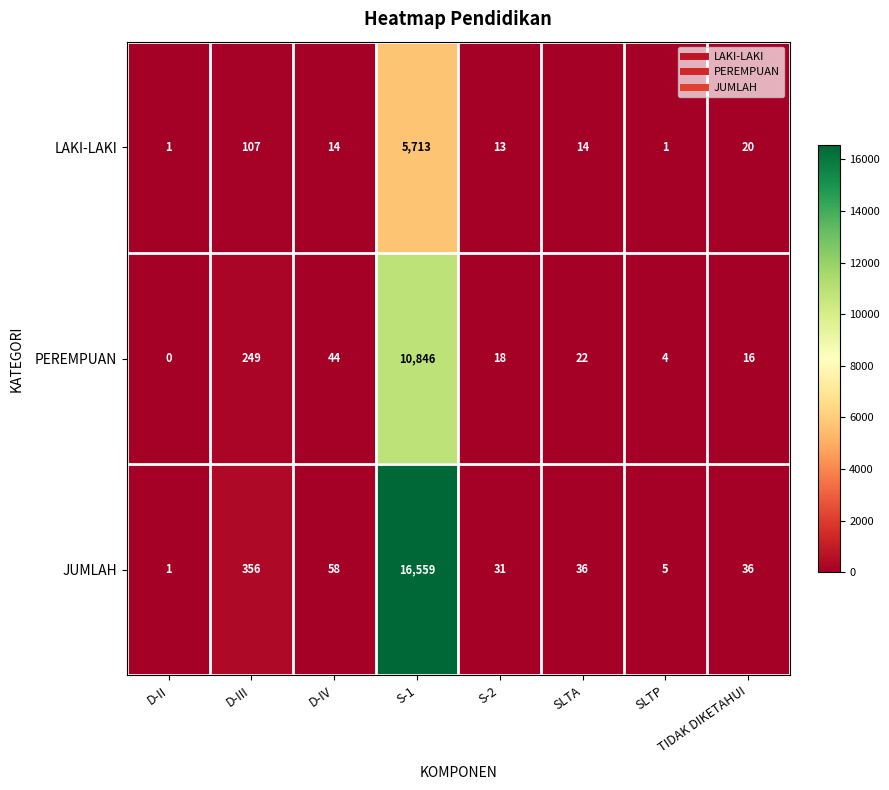

How many data points does each series have?

8